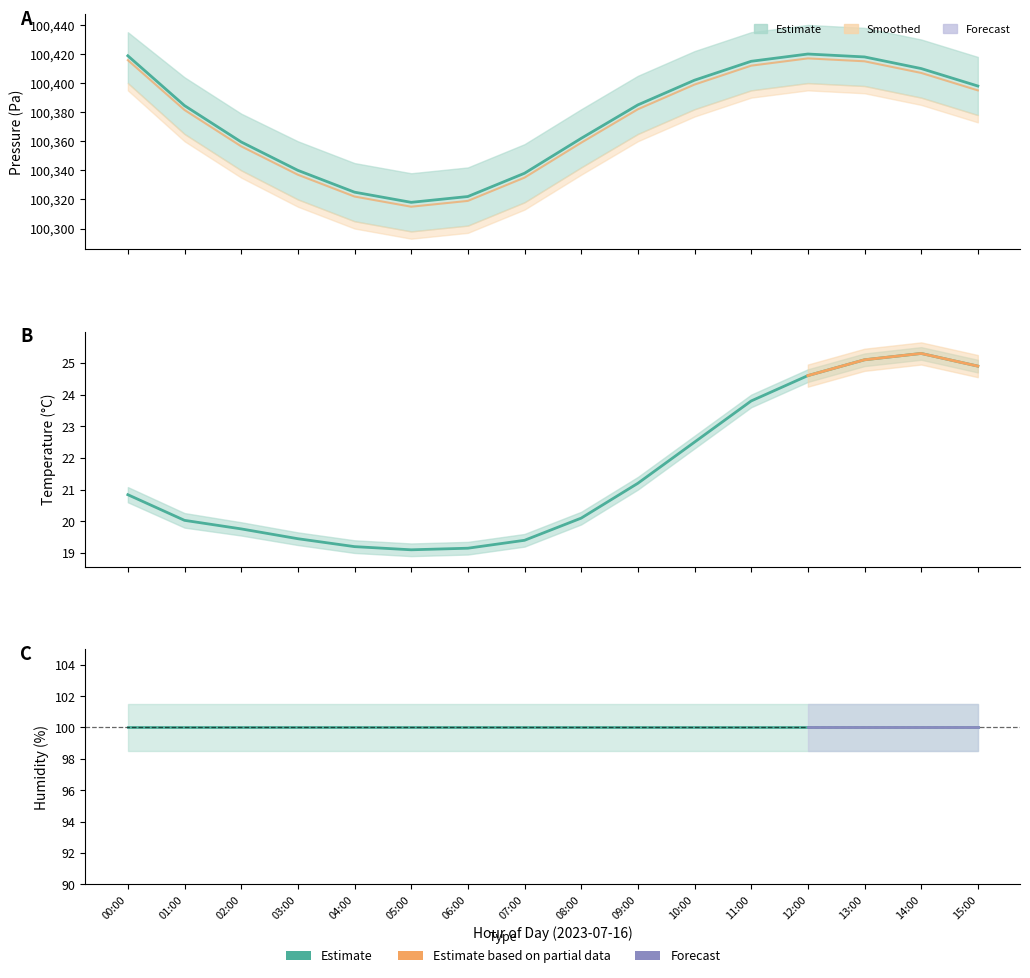

At which category does temperature reach its first local peak?

14:00